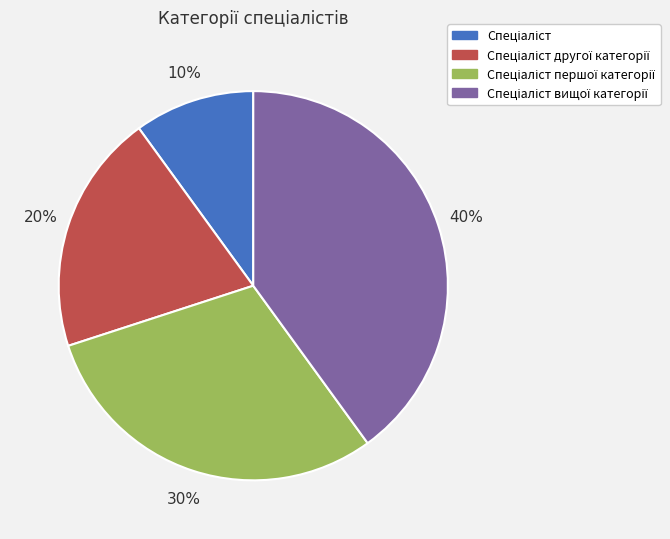

Is there any slice that represents more than half of the pie?

No